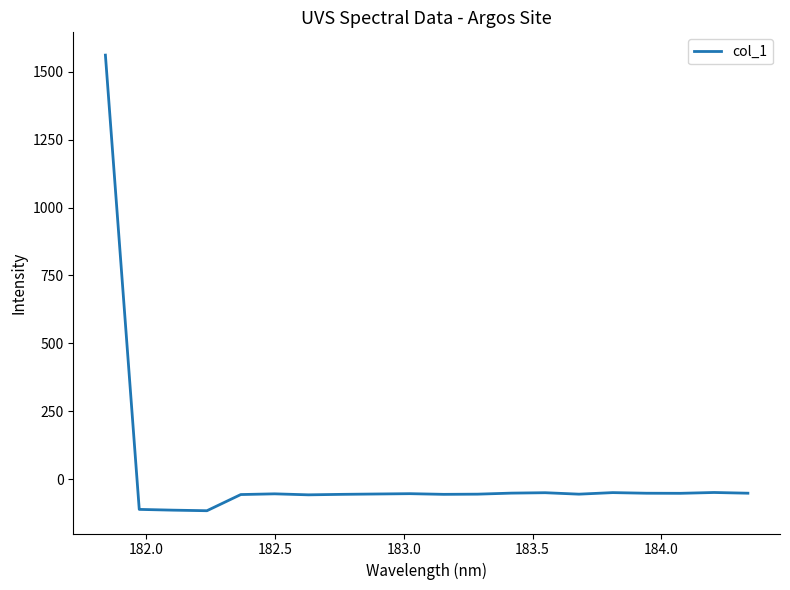

What is the minimum value shown in the chart?

-116.3